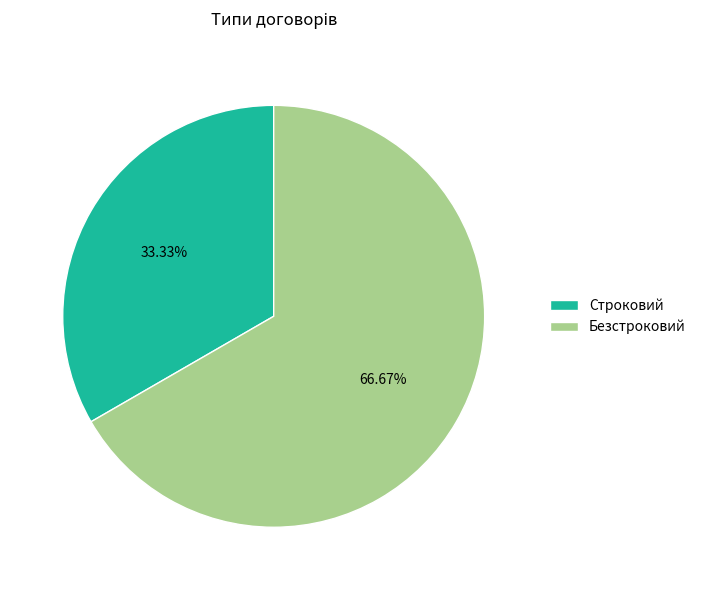

Count the number of slices in the pie.

2